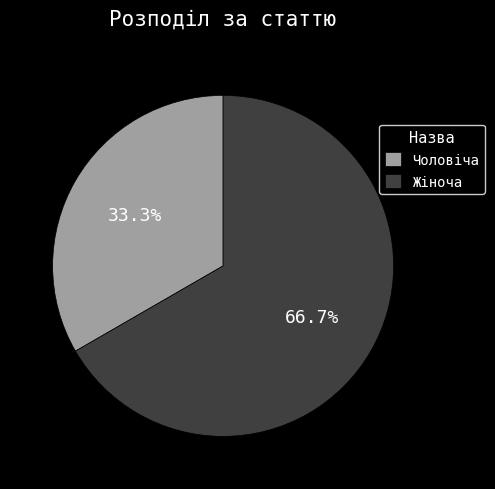

Combined, do Чоловіча and Жіноча account for over 50%?

Yes